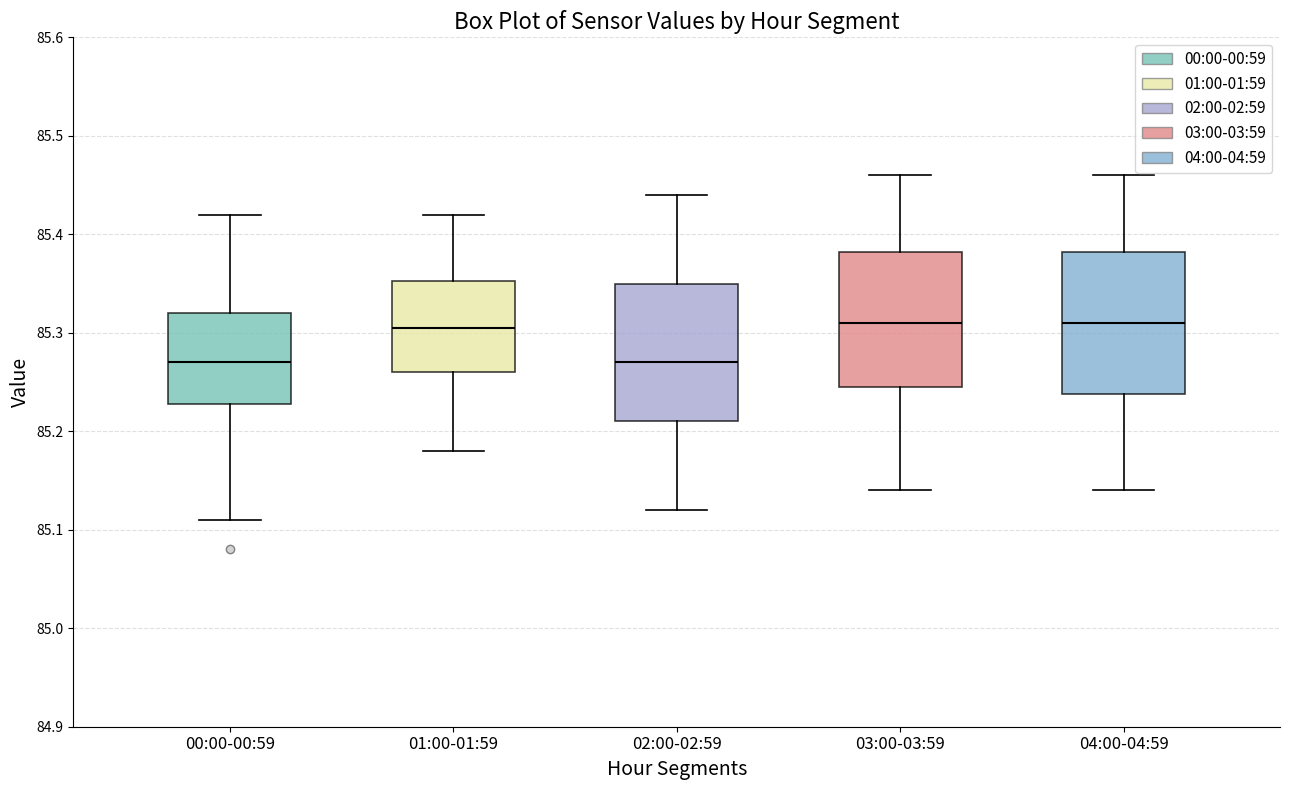

Where is the upper edge of the box for 00:00-00:59 on the y-axis? The values are not printed on the chart, so give them approximately, as read against the axis.

85.32